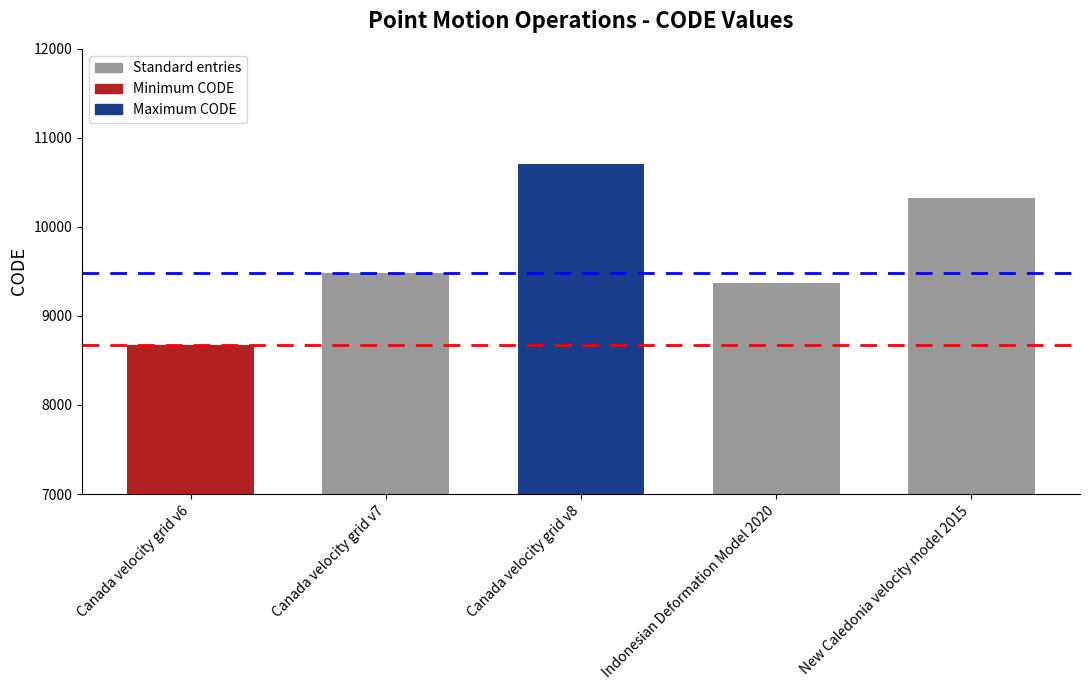

List the labels in order of value, largest first.

Canada velocity grid v8, New Caledonia velocity model 2015, Canada velocity grid v7, Indonesian Deformation Model 2020, Canada velocity grid v6